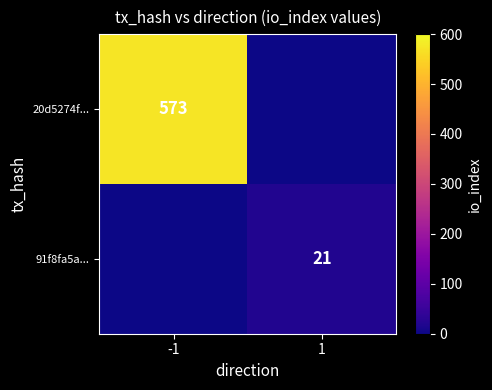

The value of 91f8fa5a... at 1 is 10. True or false?

False